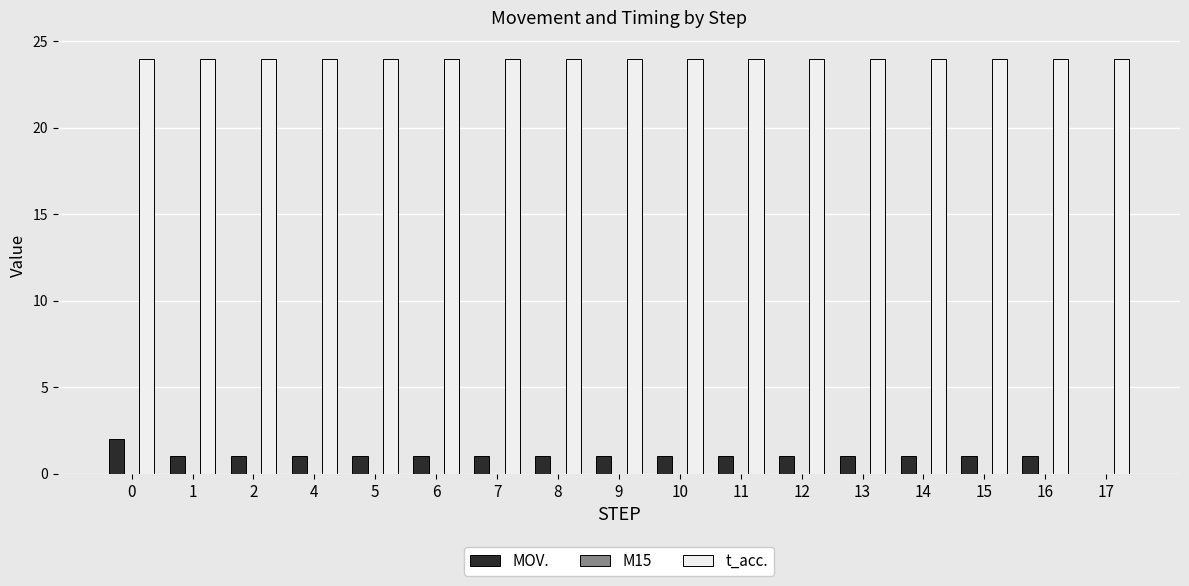

How many data points does each series have?

17